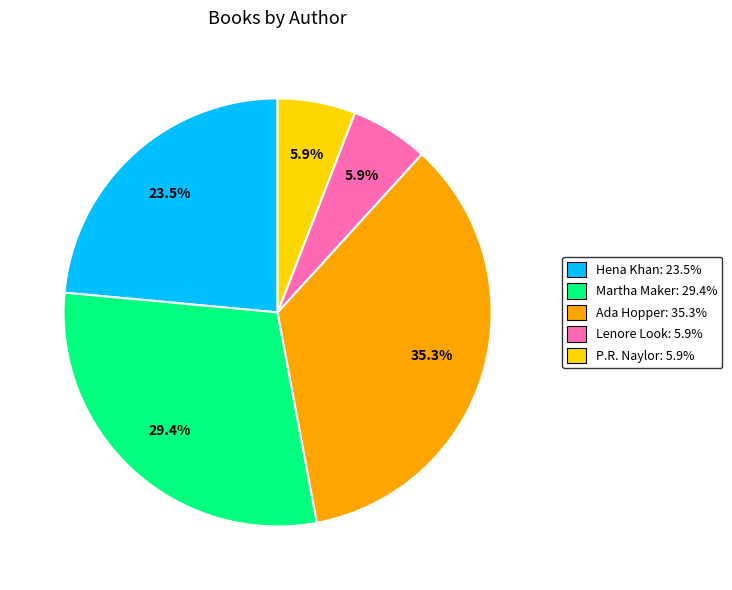

Is there any slice that represents more than half of the pie?

No